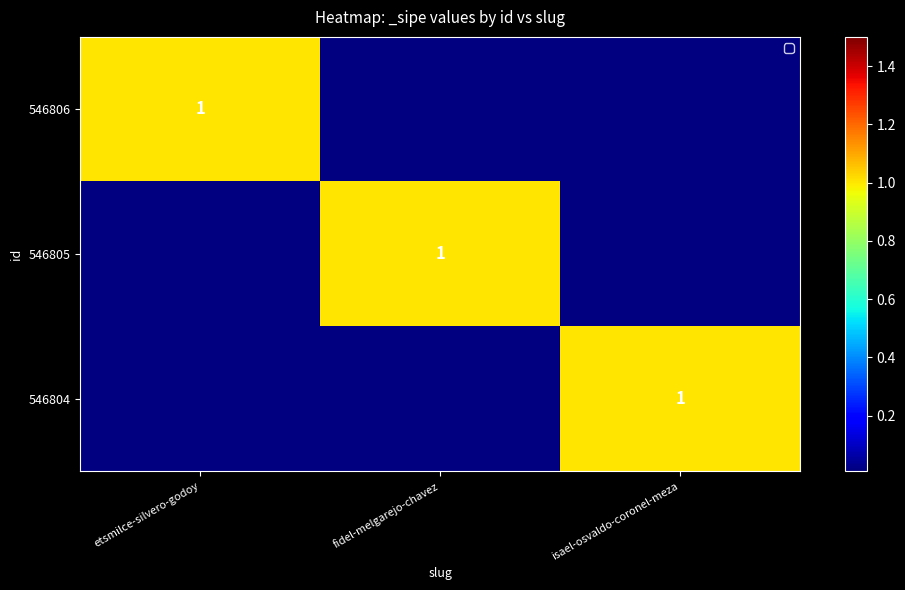

What is the total value across all series at isael-osvaldo-coronel-meza?

1